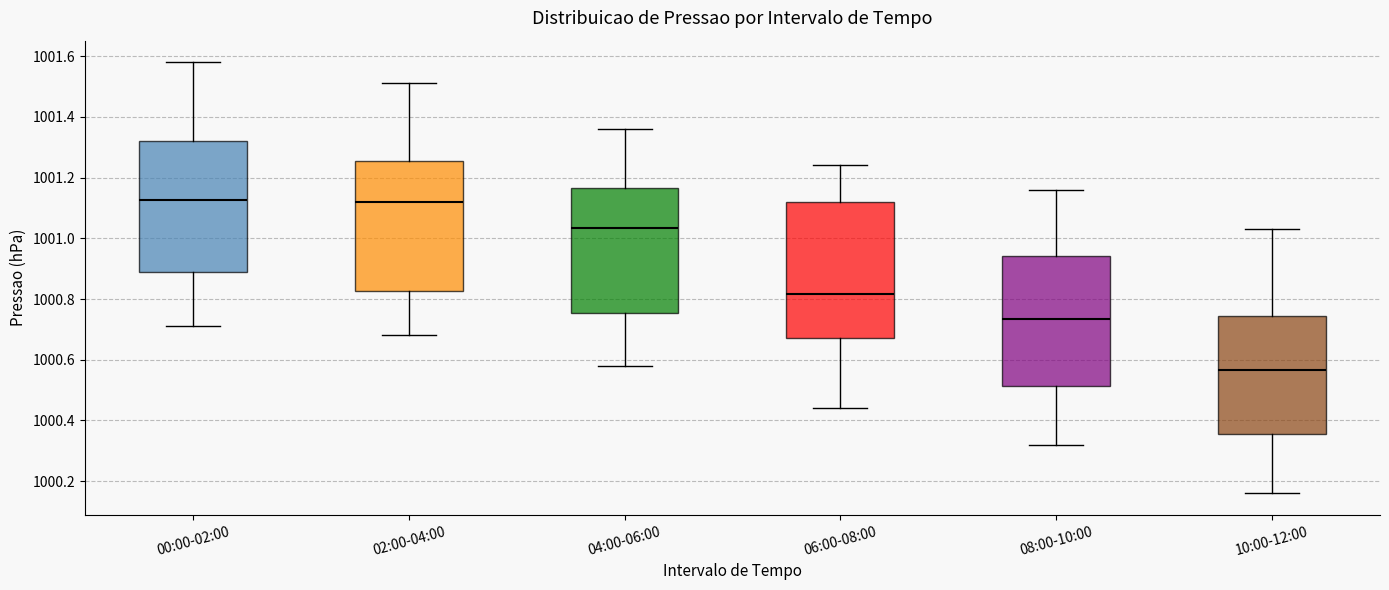

Reading left to right, read every box against the y-axis: the position of its median line, the range the box covers, and the ends of its whiskers. The values are not printed on the chart, so give them approximately, as read against the axis.

00:00-02:00: median 1001.12, box 1000.88 to 1001.32, whiskers 1000.72 to 1001.58
02:00-04:00: median 1001.12, box 1000.82 to 1001.26, whiskers 1000.68 to 1001.52
04:00-06:00: median 1001.04, box 1000.76 to 1001.16, whiskers 1000.58 to 1001.36
06:00-08:00: median 1000.82, box 1000.68 to 1001.12, whiskers 1000.44 to 1001.24
08:00-10:00: median 1000.74, box 1000.52 to 1000.94, whiskers 1000.32 to 1001.16
10:00-12:00: median 1000.56, box 1000.36 to 1000.74, whiskers 1000.16 to 1001.04